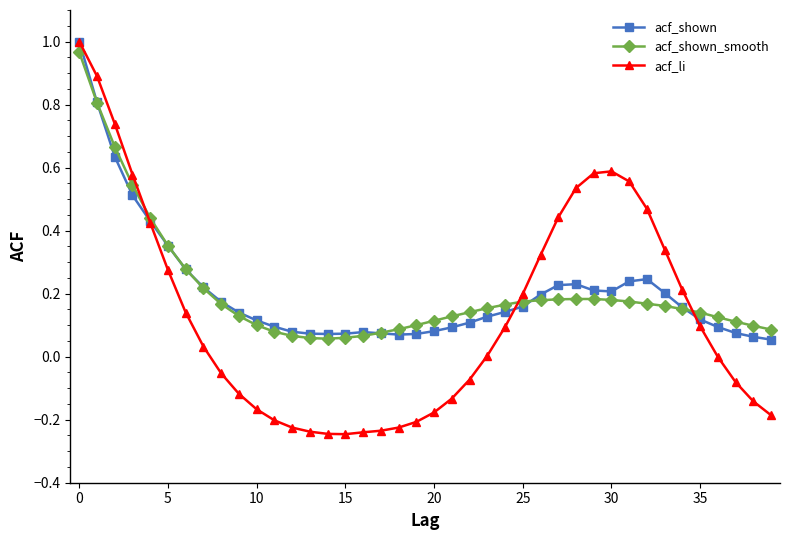

True or false: acf_shown has more than 1 points higher than both neighbors.

True